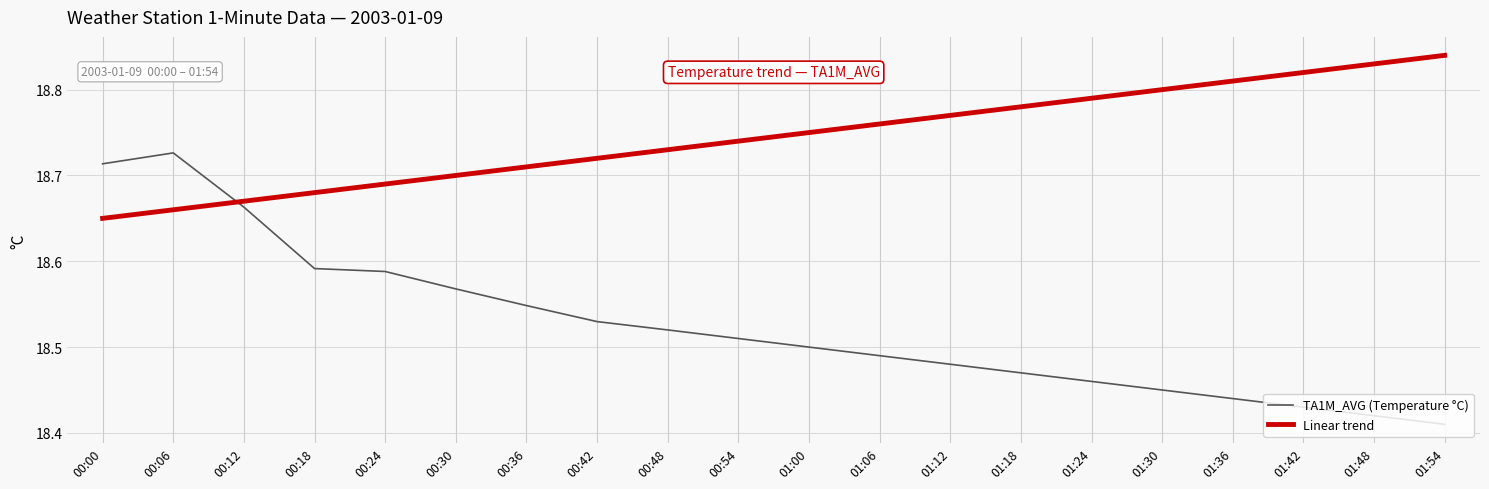

Does the chart display data point markers on the line(s)?

No